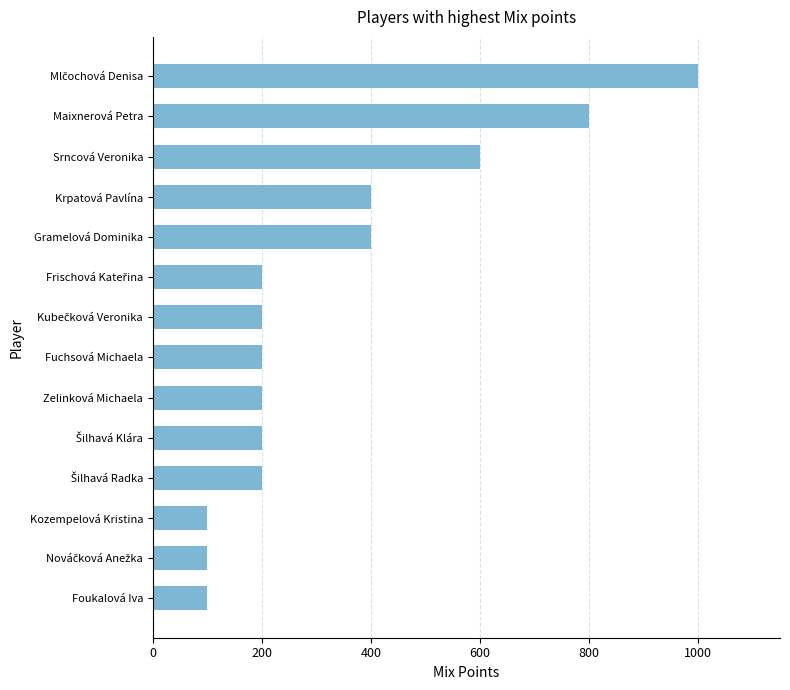

What is the sum of the values at Maixnerová Petra and Gramelová Dominika?

1200